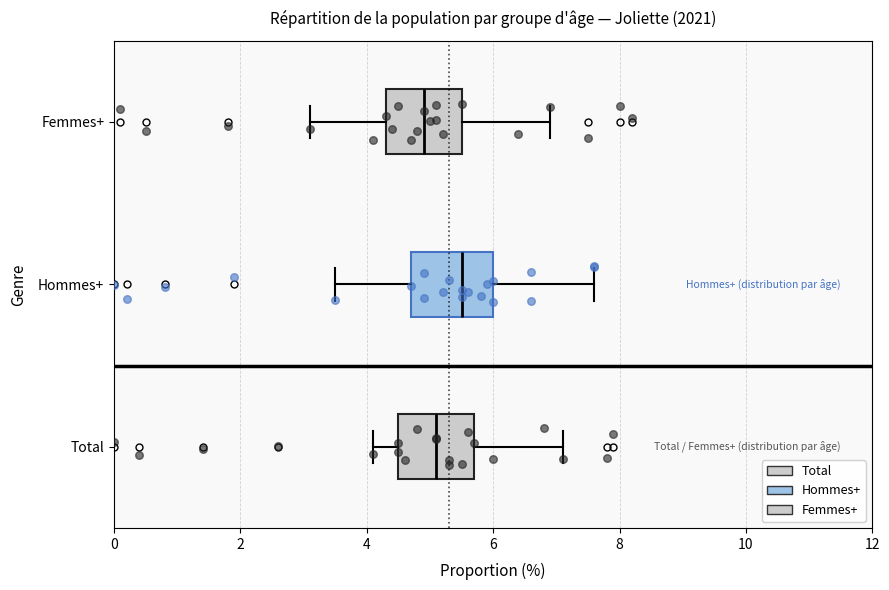

Which box has the furthest to the right median line?

Hommes+